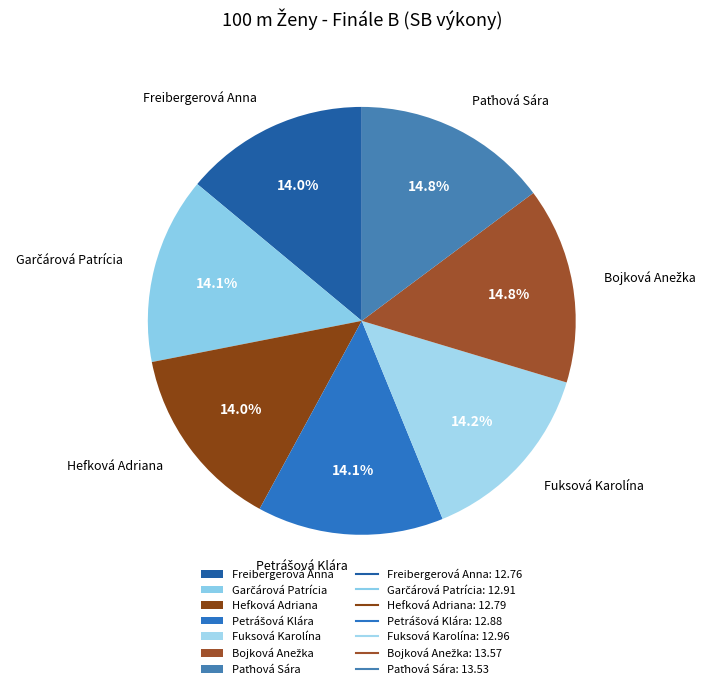

What portion of the pie excludes Freibergerová Anna?

86.0%